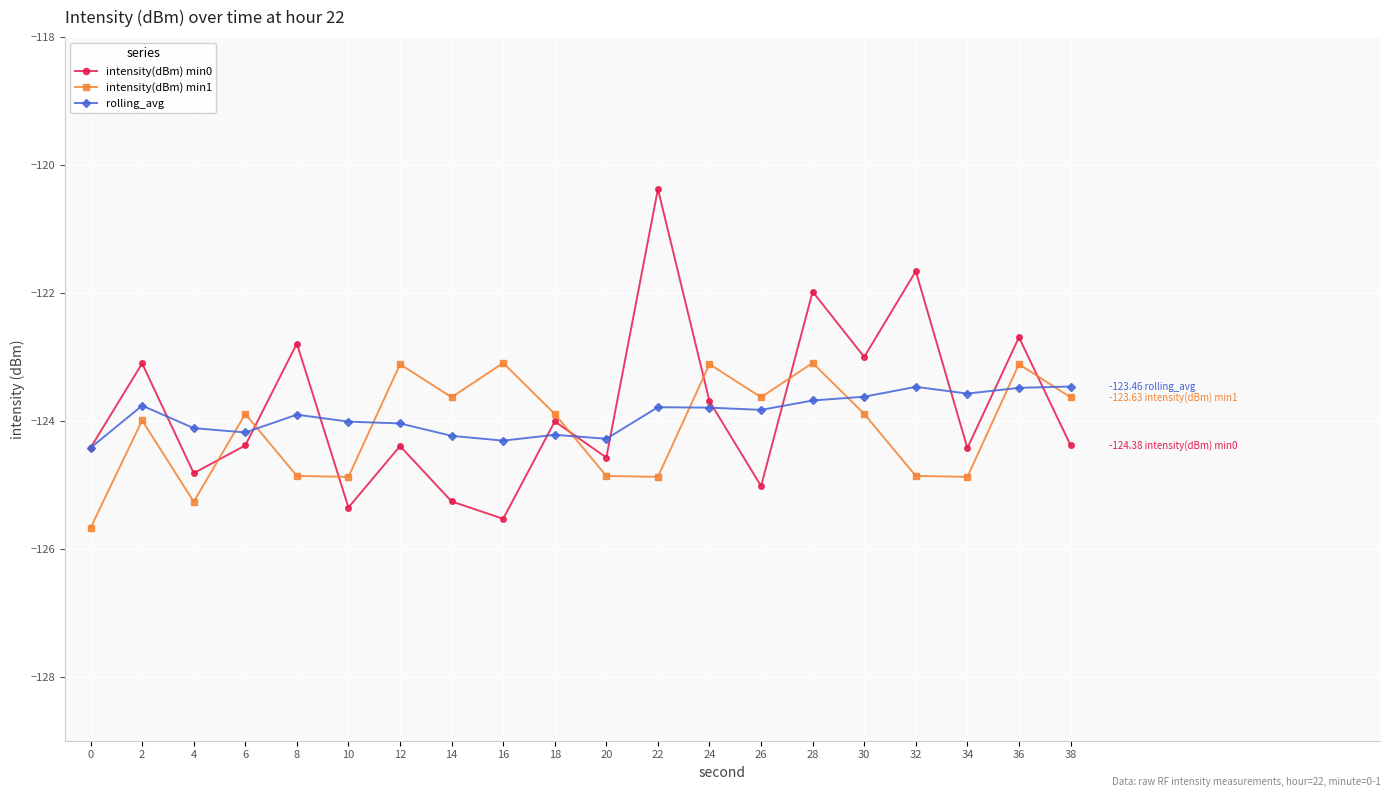

How many interior local peaks does the intensity(dBm) min1 series have?

7